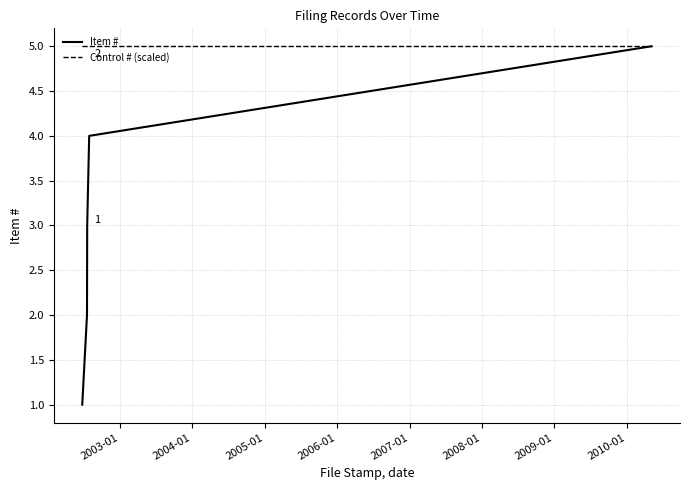

What is the smallest value displayed?

1